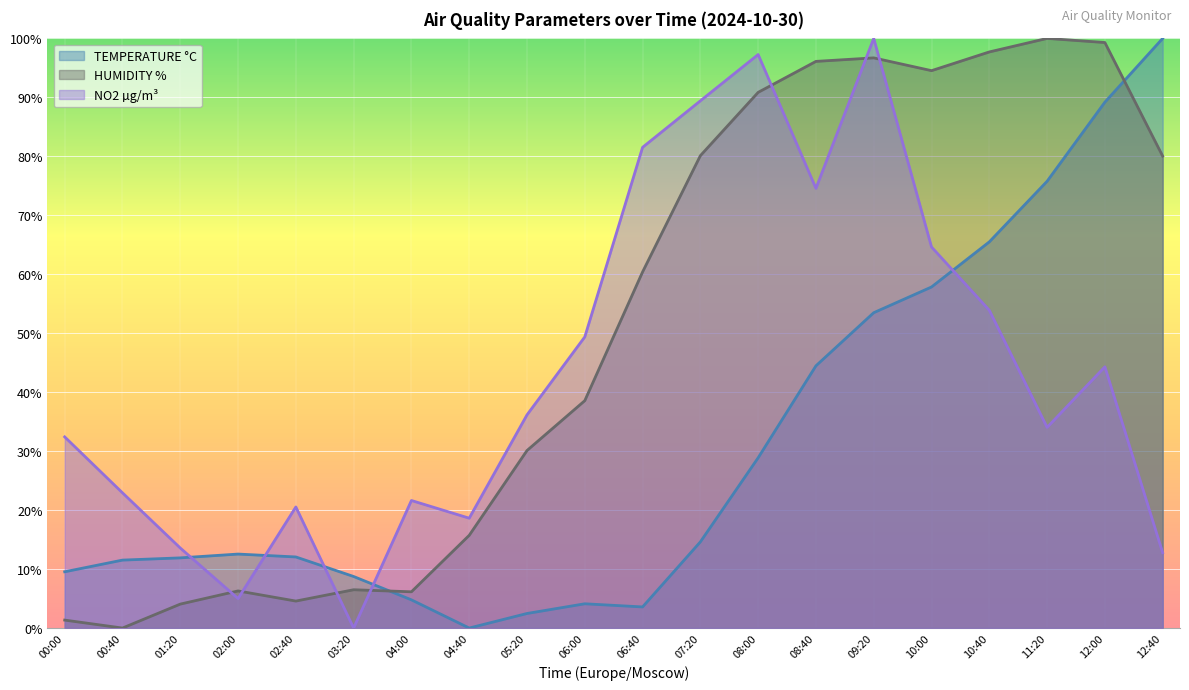

Reading left to right, list all the values displayed in this chart.

TEMPERATURE °C: 00:00=9.5	00:40=11.5	01:20=11.9	02:00=12.5	02:40=12.1	03:20=8.7	04:00=4.8	04:40=0.0	05:20=2.5	06:00=4.1	06:40=3.6	07:20=14.6	08:00=28.9	08:40=44.5	09:20=53.5	10:00=57.8	10:40=65.5	11:20=75.8	12:00=89.2	12:40=100.0
HUMIDITY %: 00:00=1.3	00:40=0.0	01:20=4.1	02:00=6.3	02:40=4.6	03:20=6.5	04:00=6.1	04:40=15.7	05:20=30.1	06:00=38.6	06:40=60.4	07:20=80.1	08:00=90.8	08:40=96.1	09:20=96.7	10:00=94.5	10:40=97.7	11:20=100.0	12:00=99.3	12:40=80.0
NO2 µg/m³: 00:00=32.4	00:40=22.9	01:20=13.6	02:00=5.0	02:40=20.5	03:20=0.0	04:00=21.6	04:40=18.6	05:20=36.2	06:00=49.4	06:40=81.5	07:20=89.4	08:00=97.3	08:40=74.6	09:20=100.0	10:00=64.6	10:40=53.9	11:20=34.0	12:00=44.3	12:40=12.8